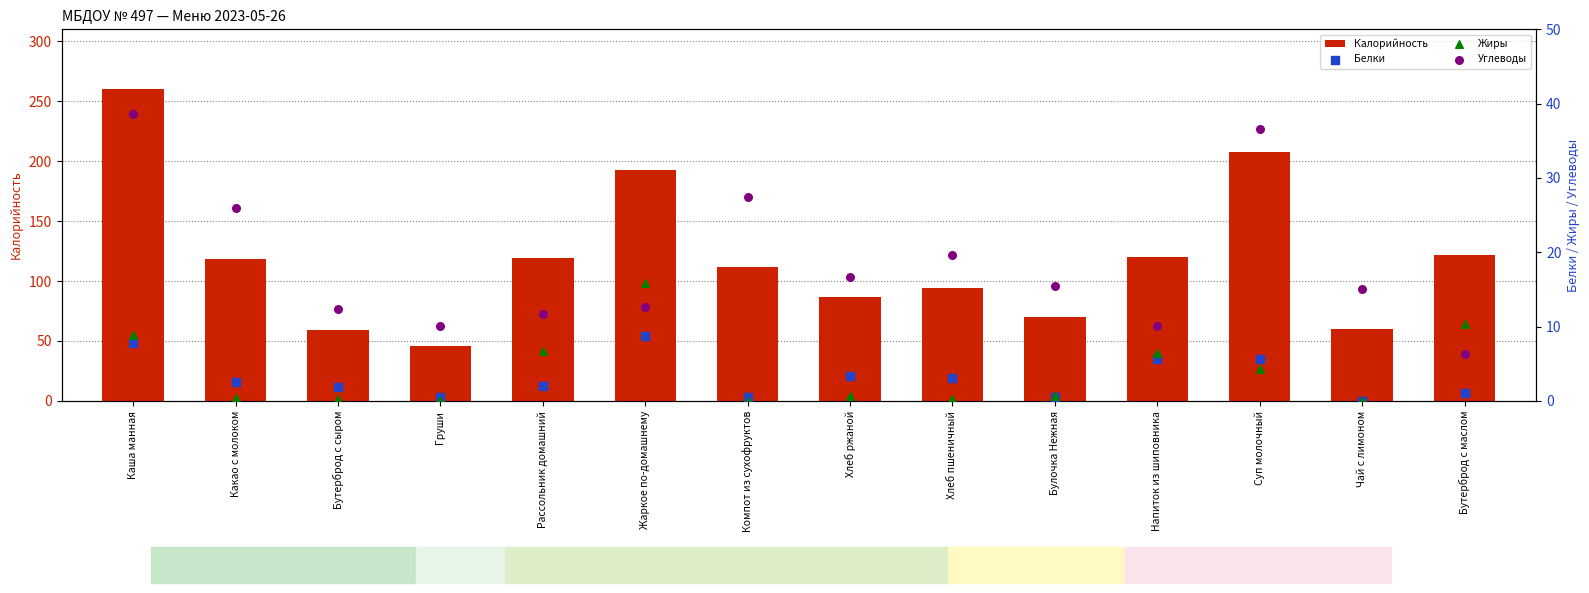

What are all the series names shown in the legend?

Калорийность, Белки, Жиры, Углеводы